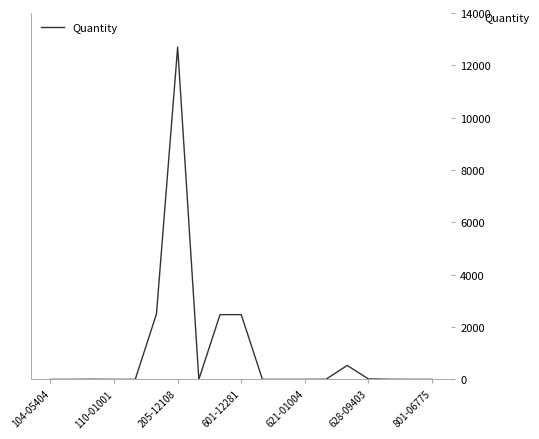

What is the difference between the second highest and second lowest values?

2499